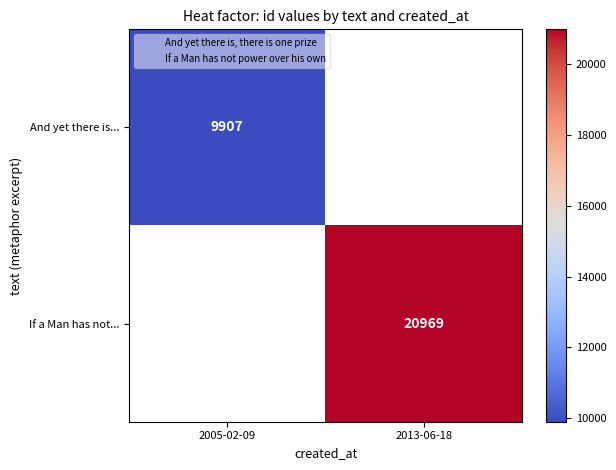

True or false: If a Man has not... has a value of 11941 at 2013-06-18.

False